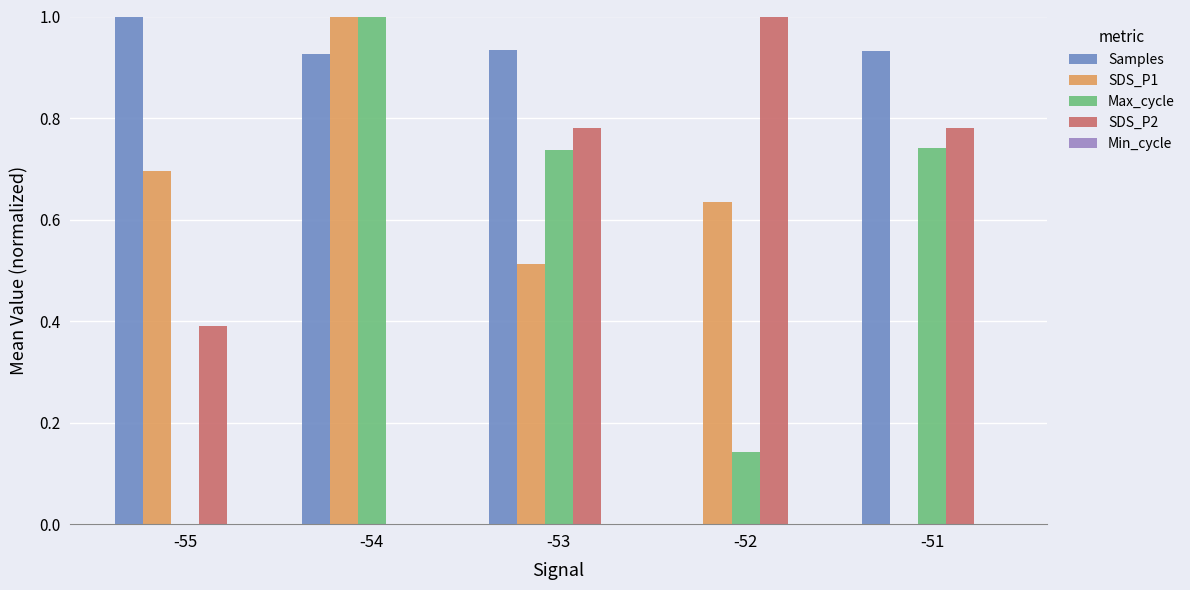

True or false: SDS_P1 has a value of 1.0 at -55.

False